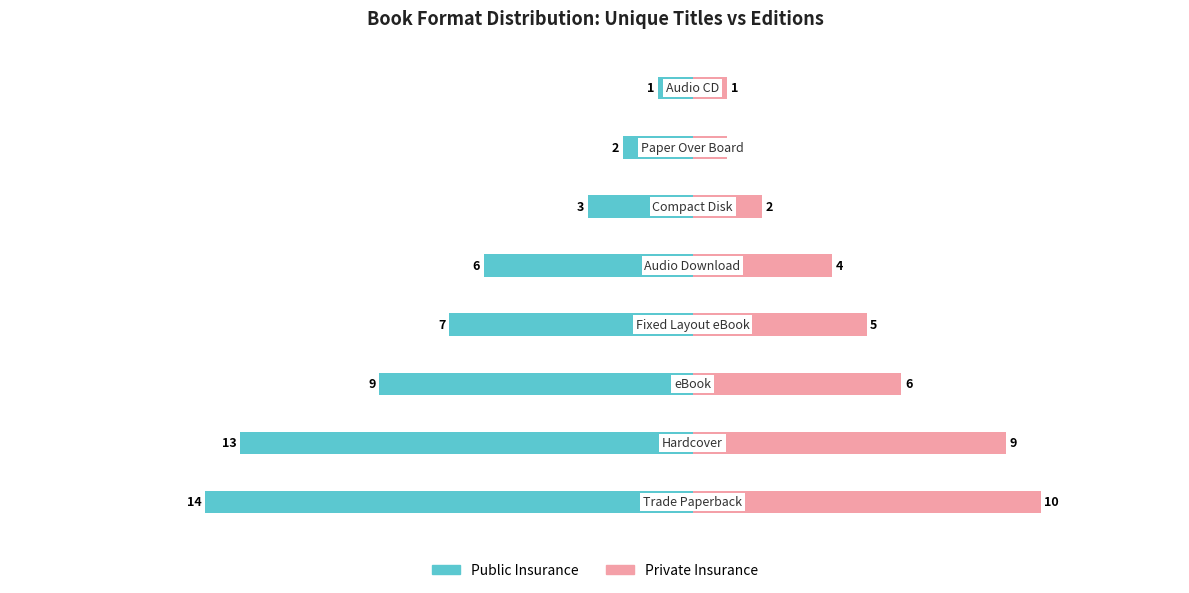

How many Private Insurance values are between 2 and 9?

5